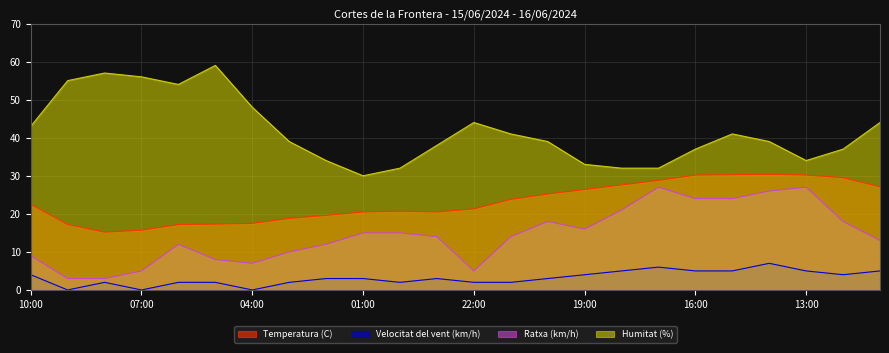

At how many categories does at least one series exceed 21?

24